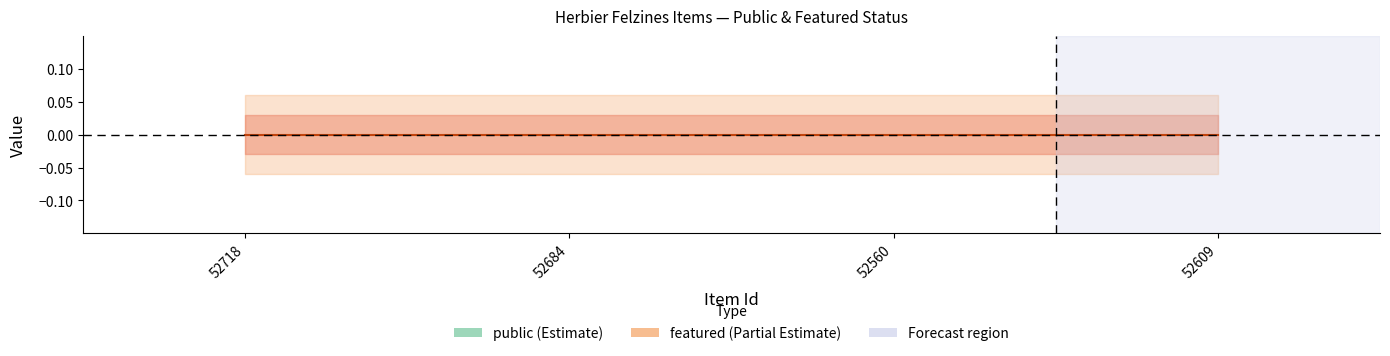

List the series in order of their overall mean, highest first.

public, featured